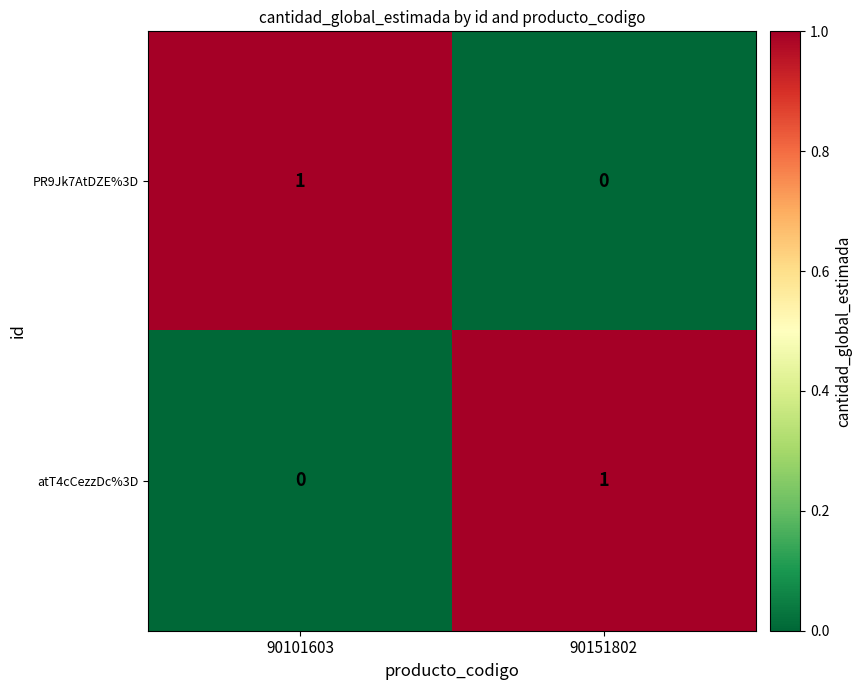

Reading right to left, extract all data points from this chart.

PR9Jk7AtDZE%3D: 90151802=0	90101603=1
atT4cCezzDc%3D: 90151802=1	90101603=0